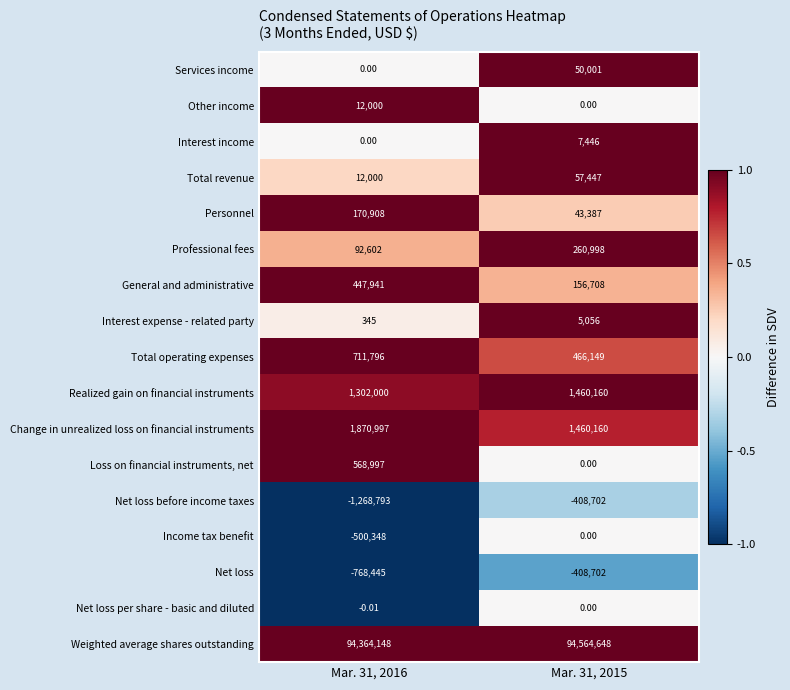

Is the value of Personnel at Mar. 31, 2015 greater than the value of Interest expense - related party at Mar. 31, 2016?

Yes